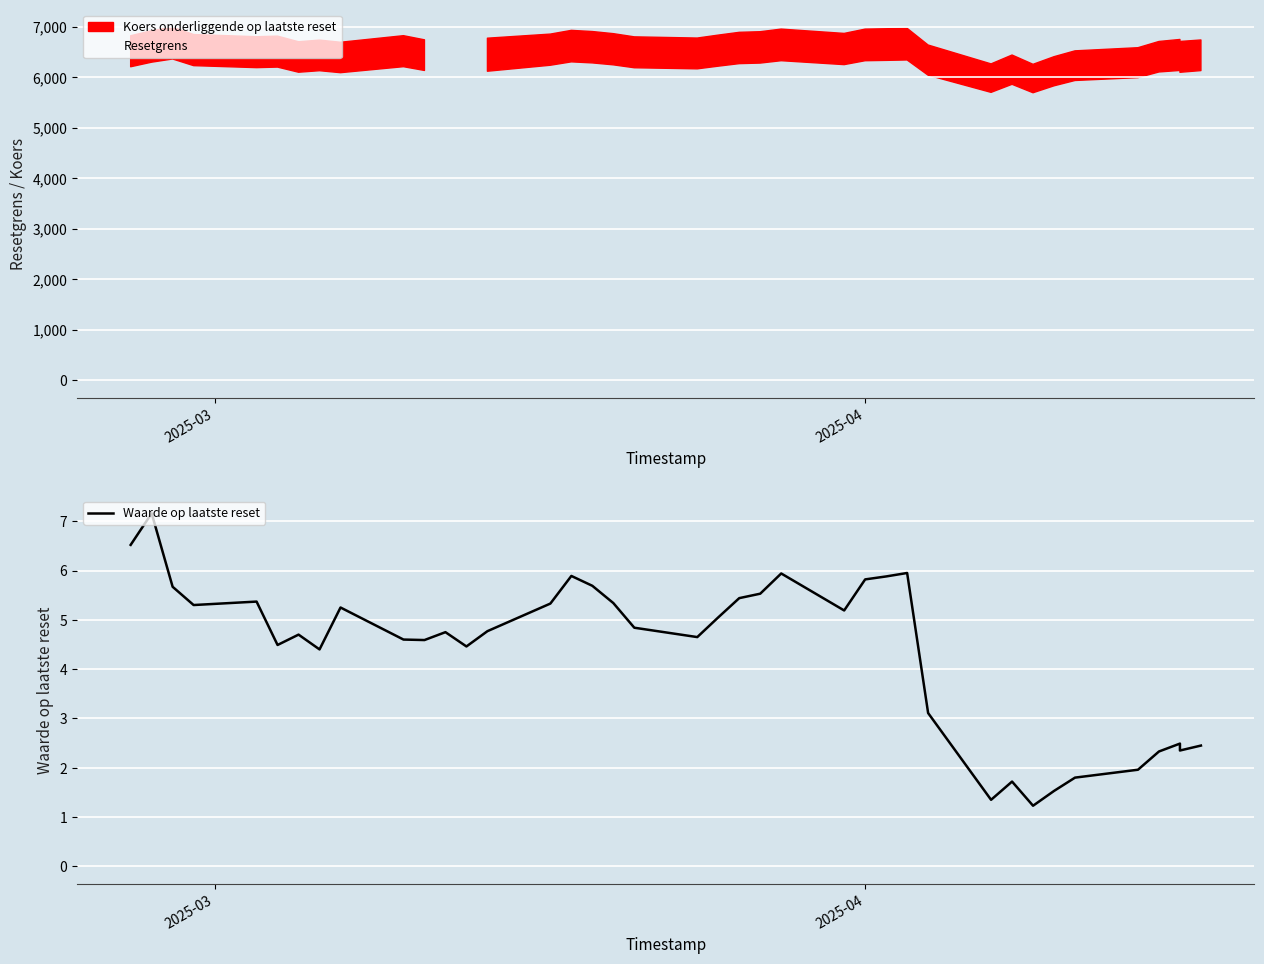

Where does the Waarde op laatste reset series first go above 4?

2025-03